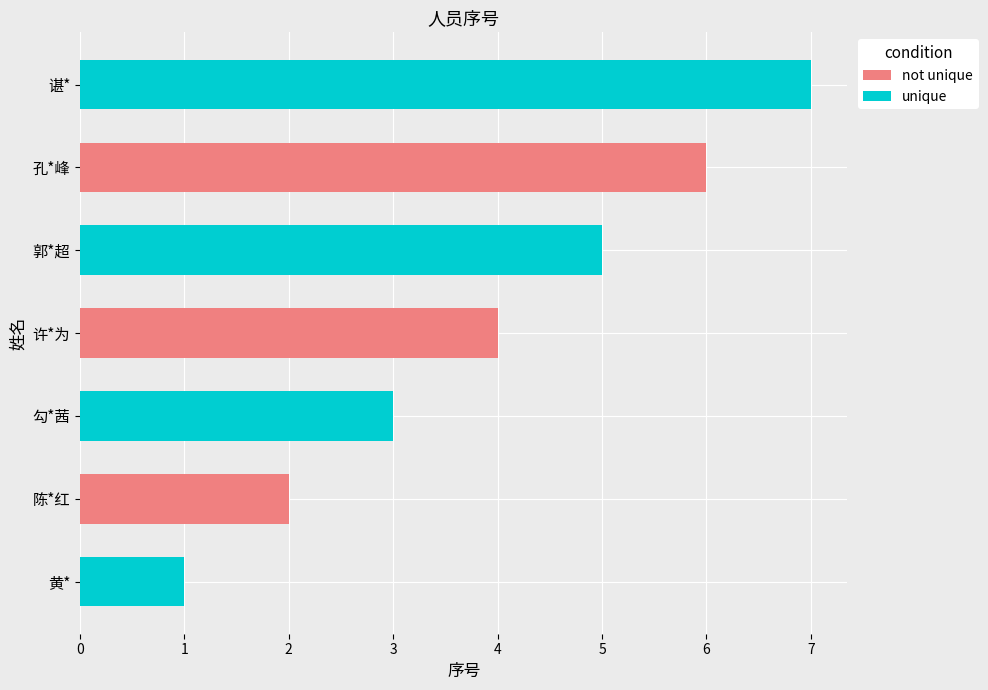

The chart shows a value of 1 at 黄*. True or false?

True